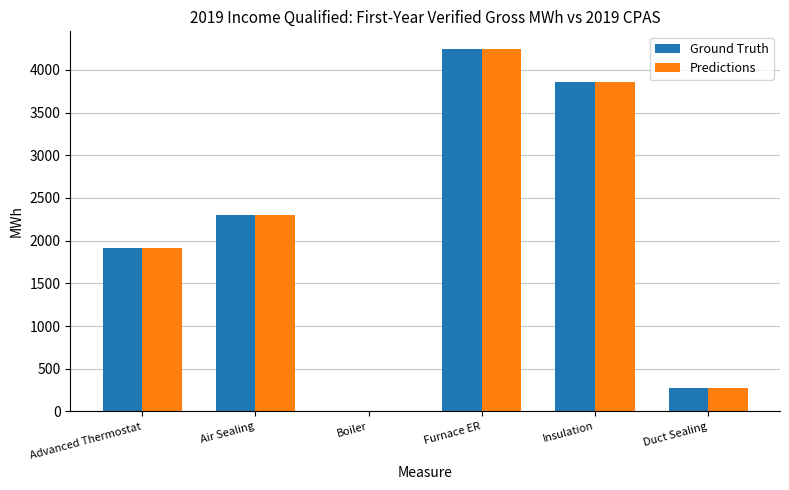

Between Advanced Thermostat and Air Sealing, which series saw the biggest shift?

Predictions